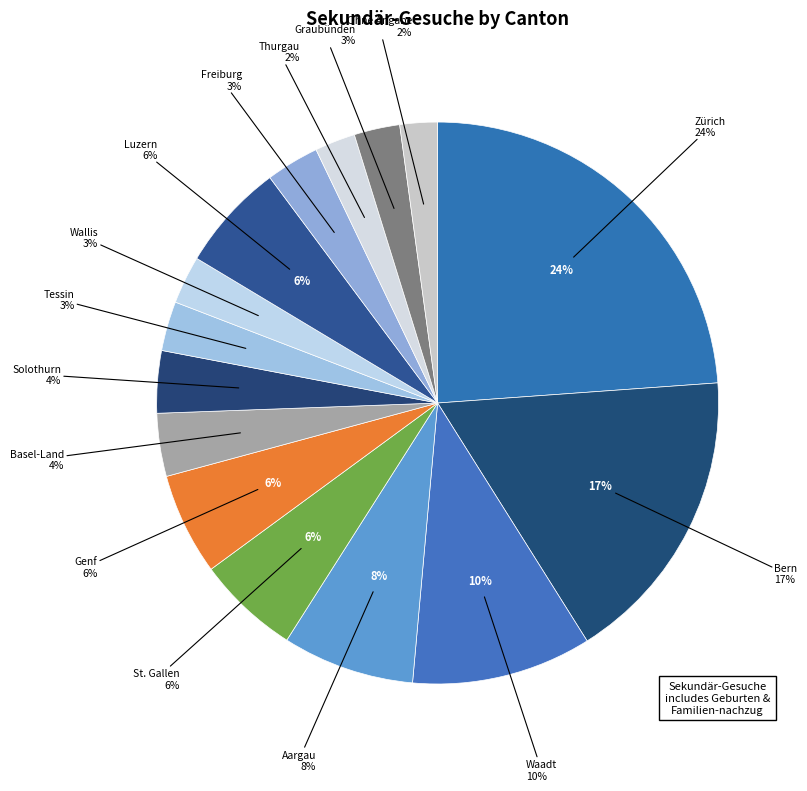

The Luzern slice represents 1% of the pie. True or false?

False